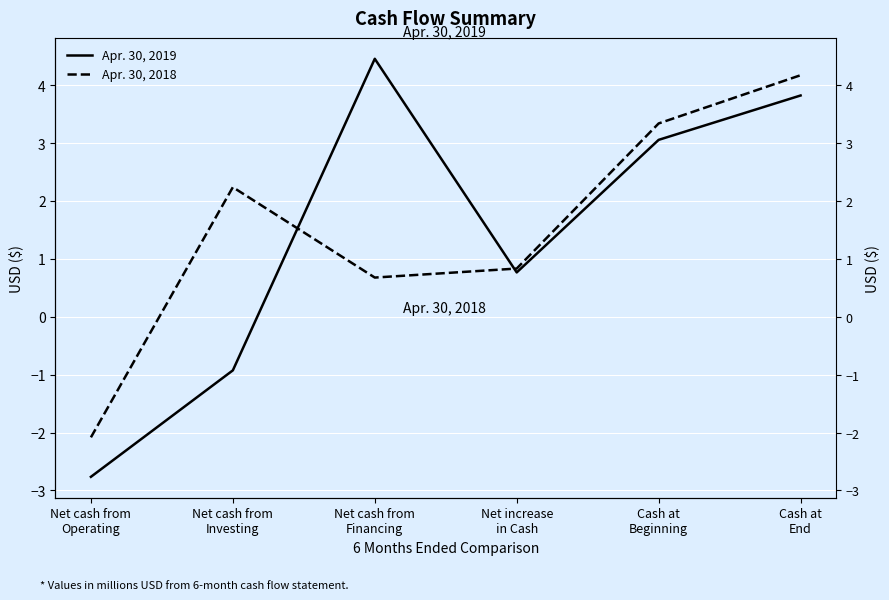

What is the difference between the Apr. 30, 2018 values at Net cash from
Investing and Net cash from
Operating?

4.3